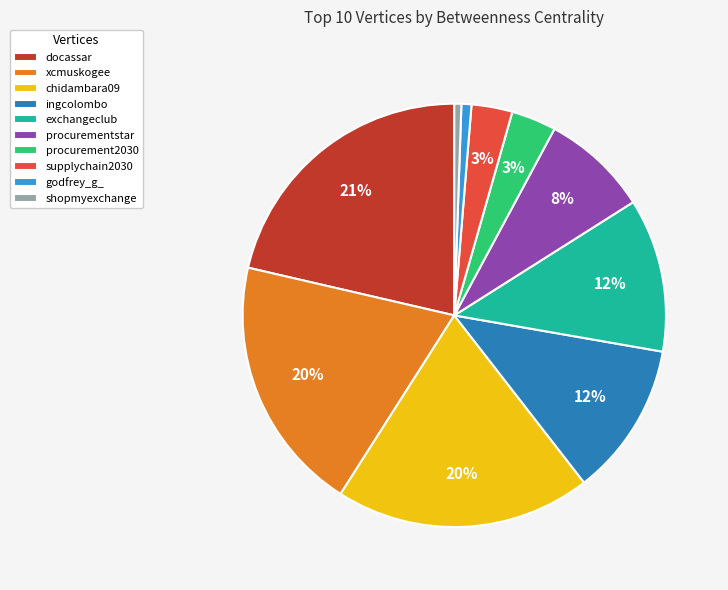

Which category has the biggest portion of the pie?

docassar